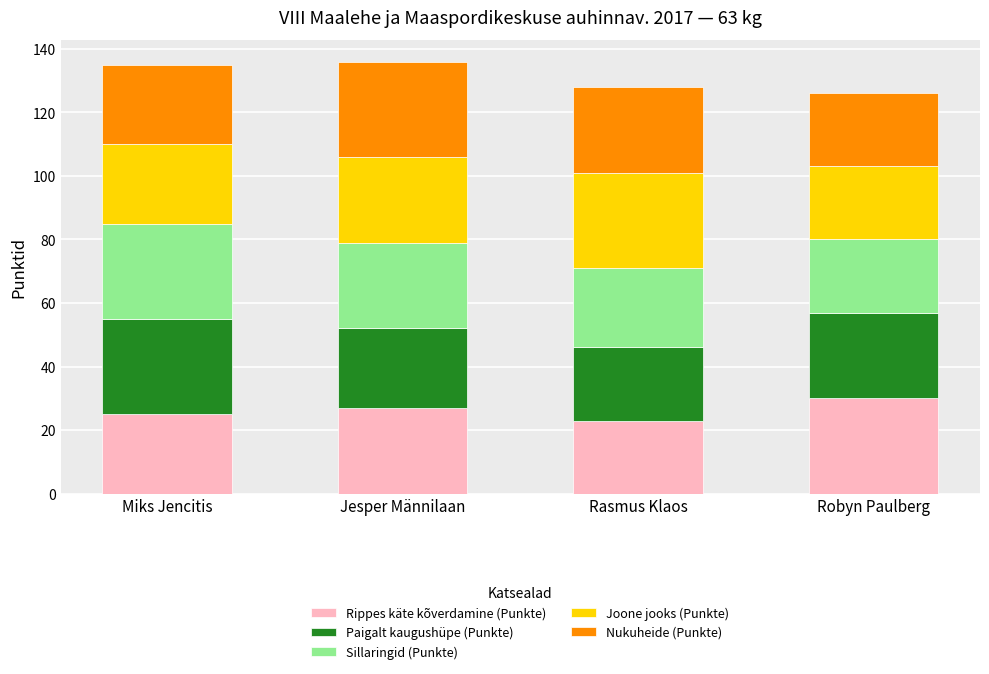

The Rippes käte kõverdamine (Punkte) series shows 23 at Rasmus Klaos. True or false?

True